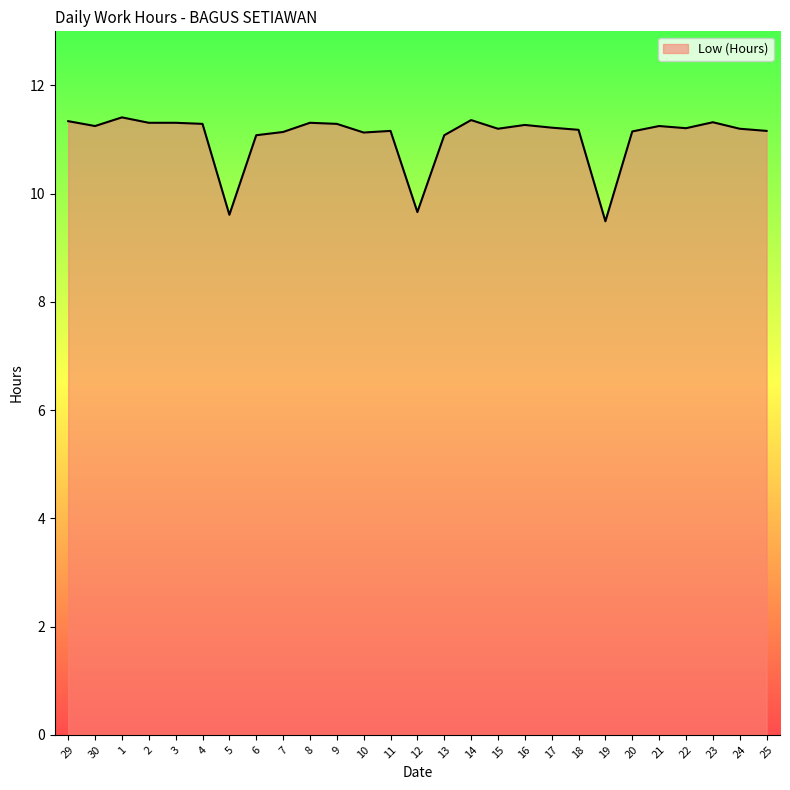

True or false: the data shows 11.2 at 25.

True